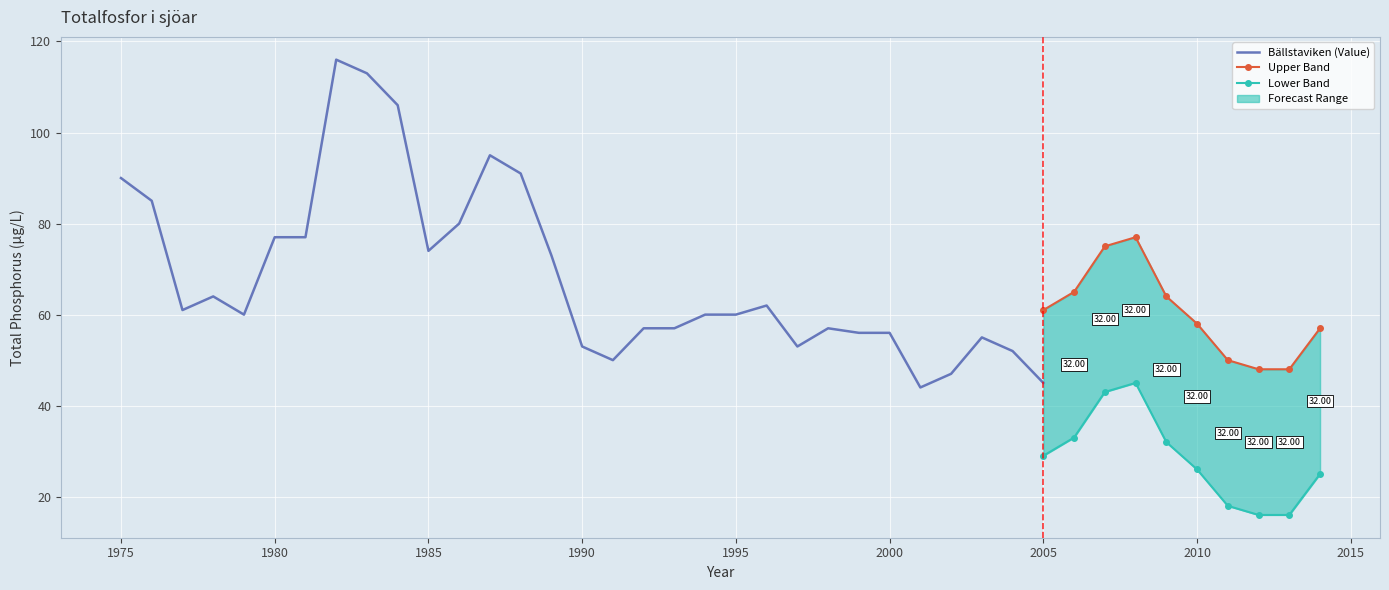

True or false: Bällstaviken (Value) and Lower Band cross at least once.

False